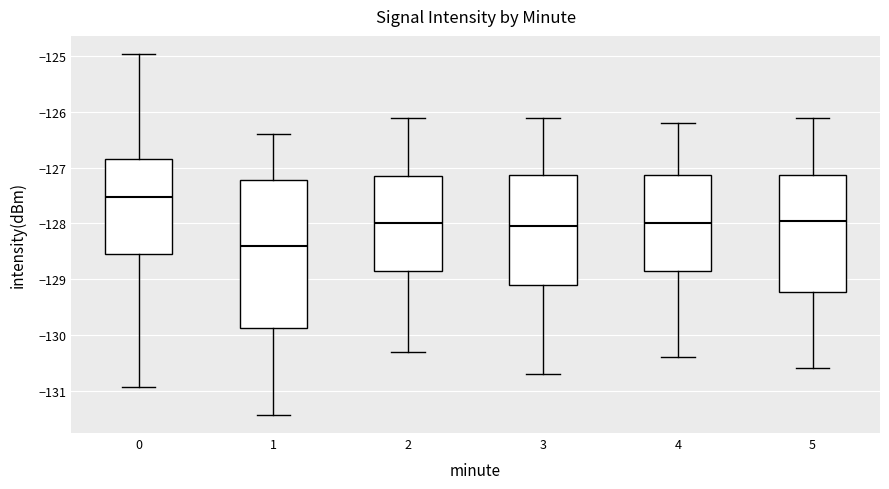

Reading left to right, read every box against the y-axis: the position of its median line, the range the box covers, and the ends of its whiskers. The values are not printed on the chart, so give them approximately, as read against the axis.

0: median -127.5, box -128.5 to -126.8, whiskers -130.9 to -125.0
1: median -128.4, box -129.9 to -127.2, whiskers -131.4 to -126.4
2: median -128.0, box -128.8 to -127.1, whiskers -130.3 to -126.1
3: median -128.0, box -129.1 to -127.1, whiskers -130.7 to -126.1
4: median -128.0, box -128.8 to -127.1, whiskers -130.4 to -126.2
5: median -127.9, box -129.2 to -127.1, whiskers -130.6 to -126.1